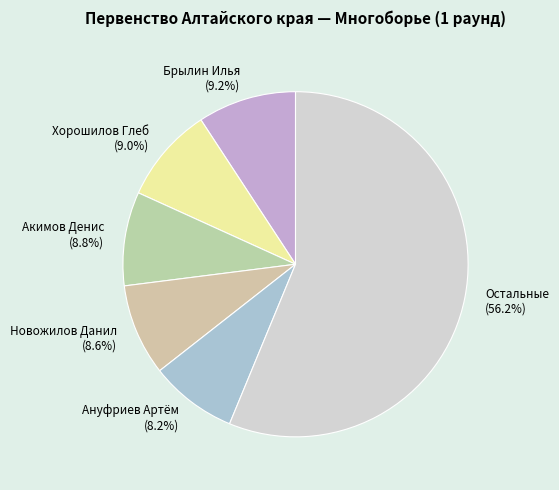

What is the largest slice in the pie chart?

Остальные (56.2%)